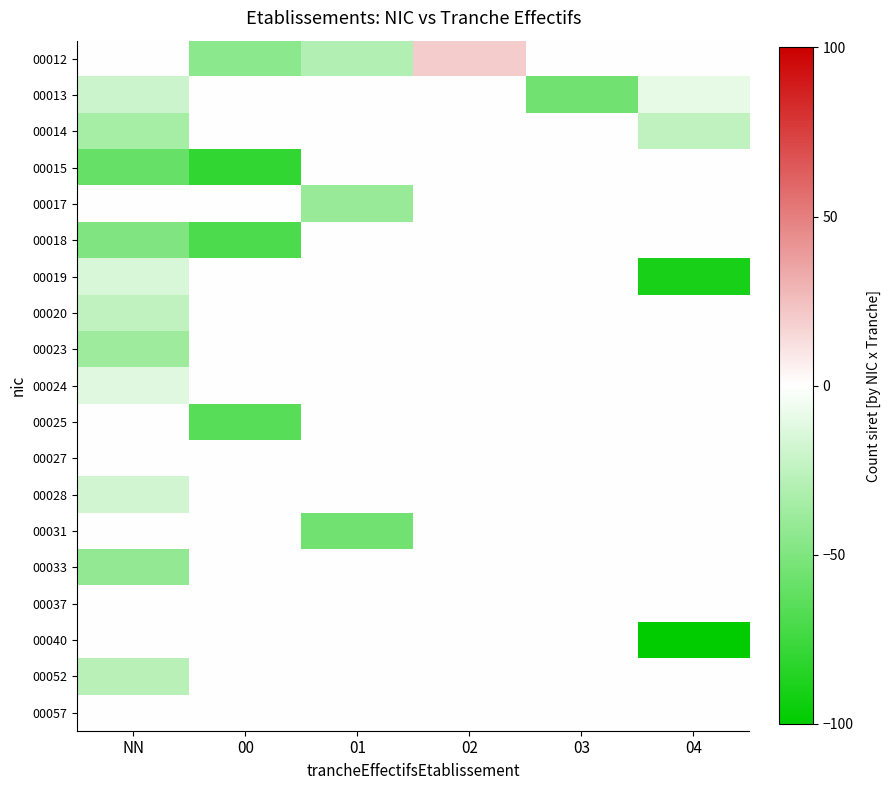

Reading left to right, what are all the values shown in this chart?

00012: NN=0	00=-45	01=-30	02=20	03=0	04=0
00013: NN=-20	00=0	01=0	02=0	03=-55	04=-10
00014: NN=-35	00=0	01=0	02=0	03=0	04=-25
00015: NN=-60	00=-80	01=0	02=0	03=0	04=0
00017: NN=0	00=0	01=-40	02=0	03=0	04=0
00018: NN=-50	00=-70	01=0	02=0	03=0	04=0
00019: NN=-15	00=0	01=0	02=0	03=0	04=-90
00020: NN=-25	00=0	01=0	02=0	03=0	04=0
00023: NN=-38	00=0	01=0	02=0	03=0	04=0
00024: NN=-12	00=0	01=0	02=0	03=0	04=0
00025: NN=0	00=-65	01=0	02=0	03=0	04=0
00027: NN=0	00=0	01=0	02=0	03=0	04=0
00028: NN=-18	00=0	01=0	02=0	03=0	04=0
00031: NN=0	00=0	01=-55	02=0	03=0	04=0
00033: NN=-42	00=0	01=0	02=0	03=0	04=0
00037: NN=0	00=0	01=0	02=0	03=0	04=0
00040: NN=0	00=0	01=0	02=0	03=0	04=-100
00052: NN=-28	00=0	01=0	02=0	03=0	04=0
00057: NN=0	00=0	01=0	02=0	03=0	04=0